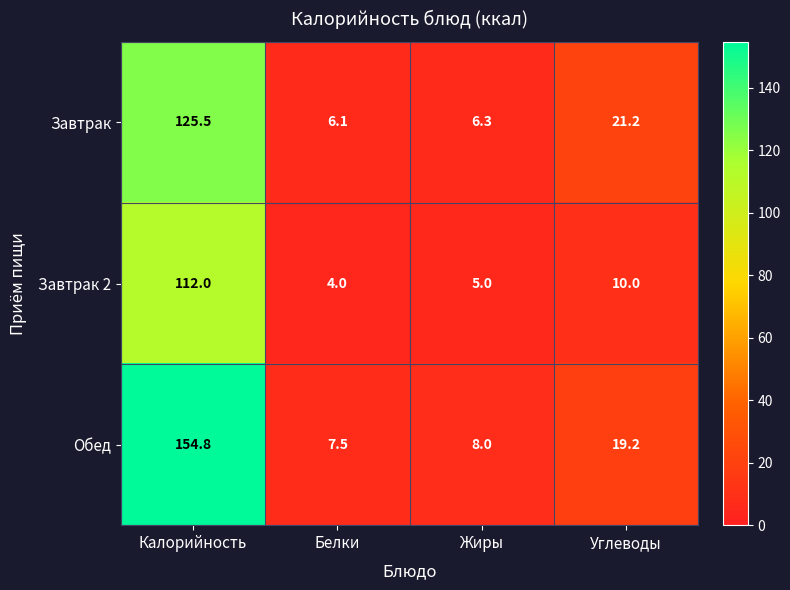

What is the greatest value displayed?

154.8